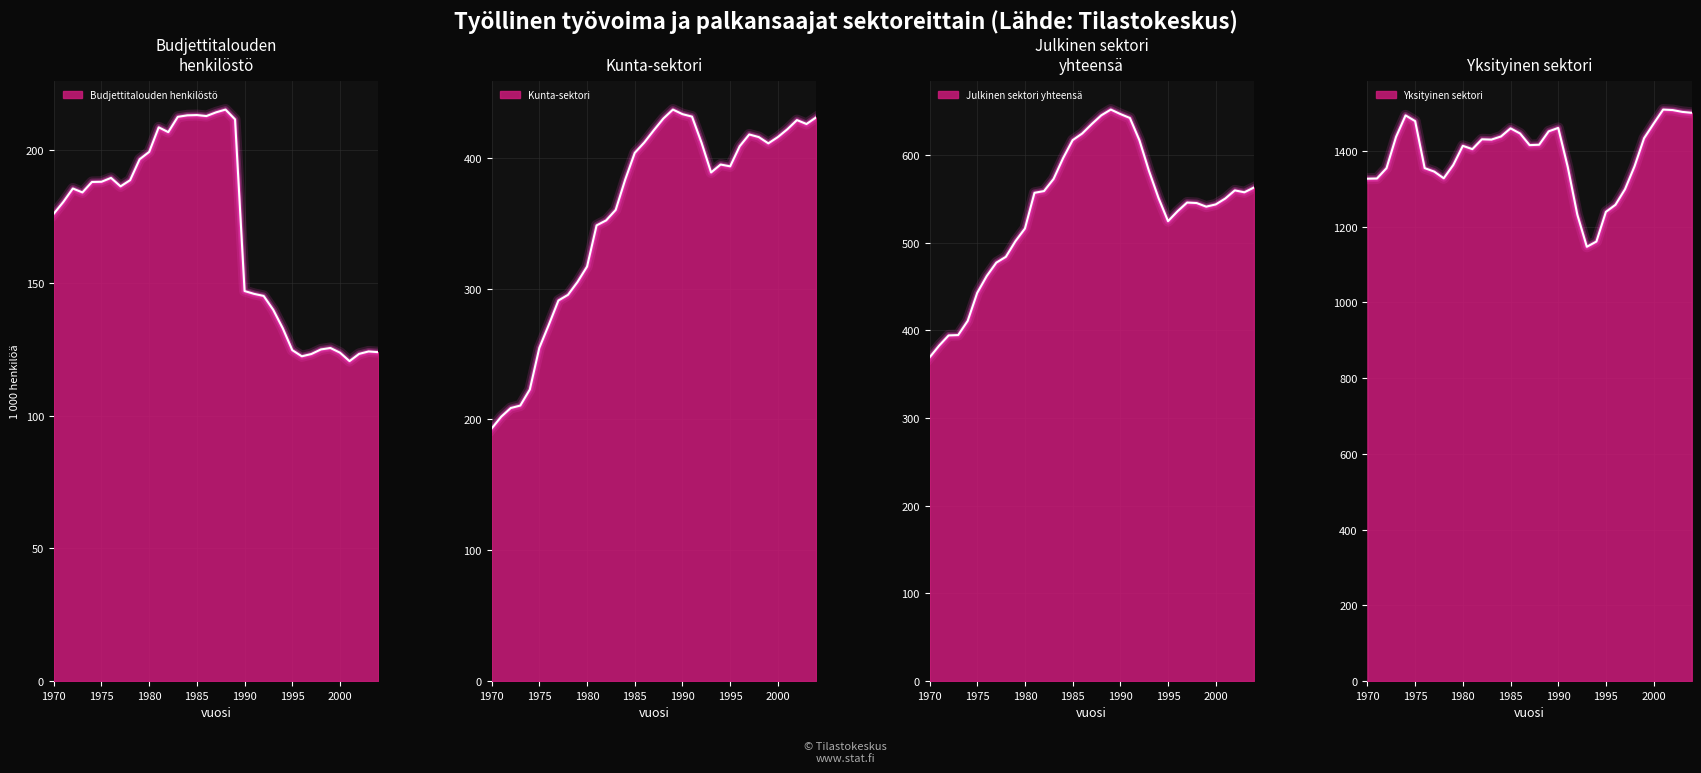

Which series has the widest spread of values?

Yksityinen sektori